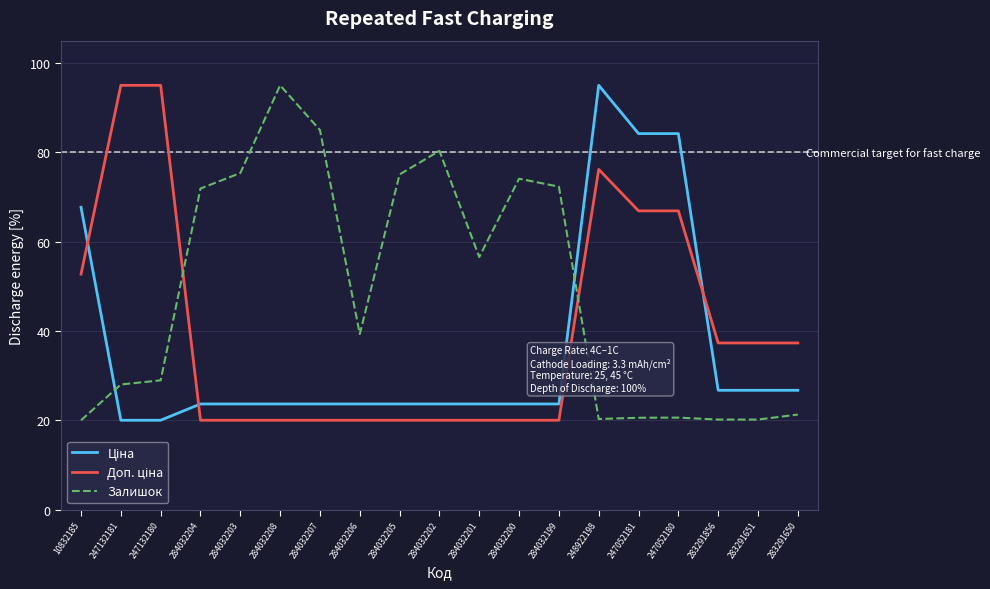

What is the difference between the Залишок values at 248922198 and 284032200?

53.8